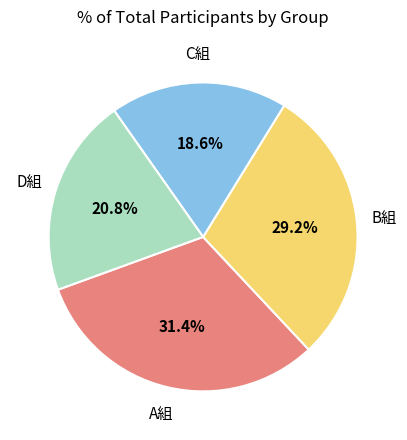

Is there a majority slice in this chart?

No